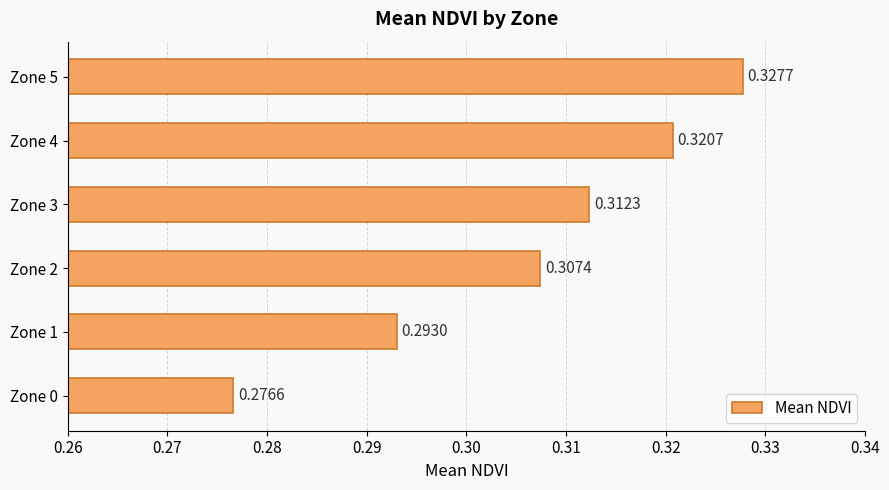

What is the sum of all values?

1.8